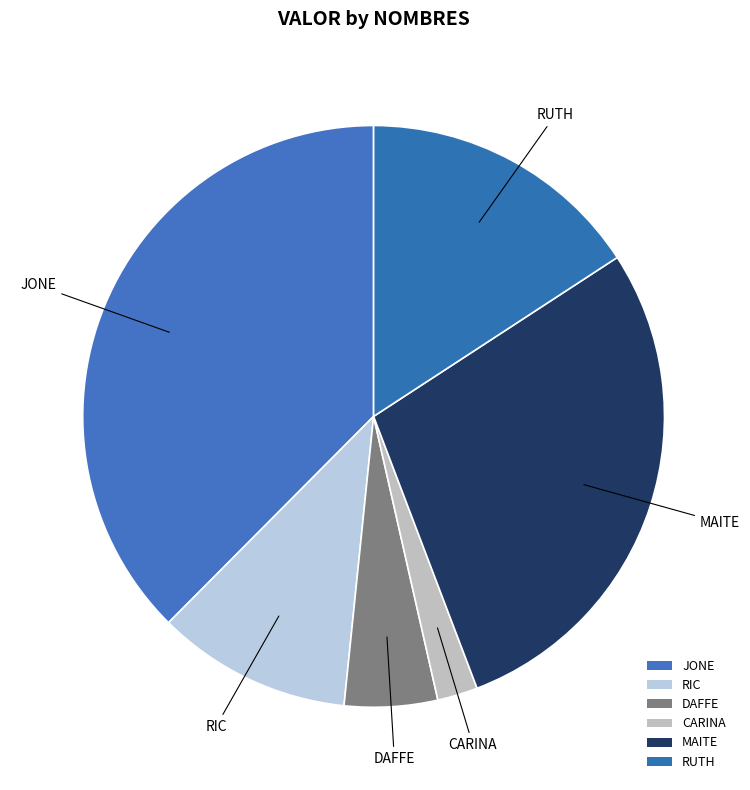

What is the ratio of the value at RIC to the value at CARINA?

4.8